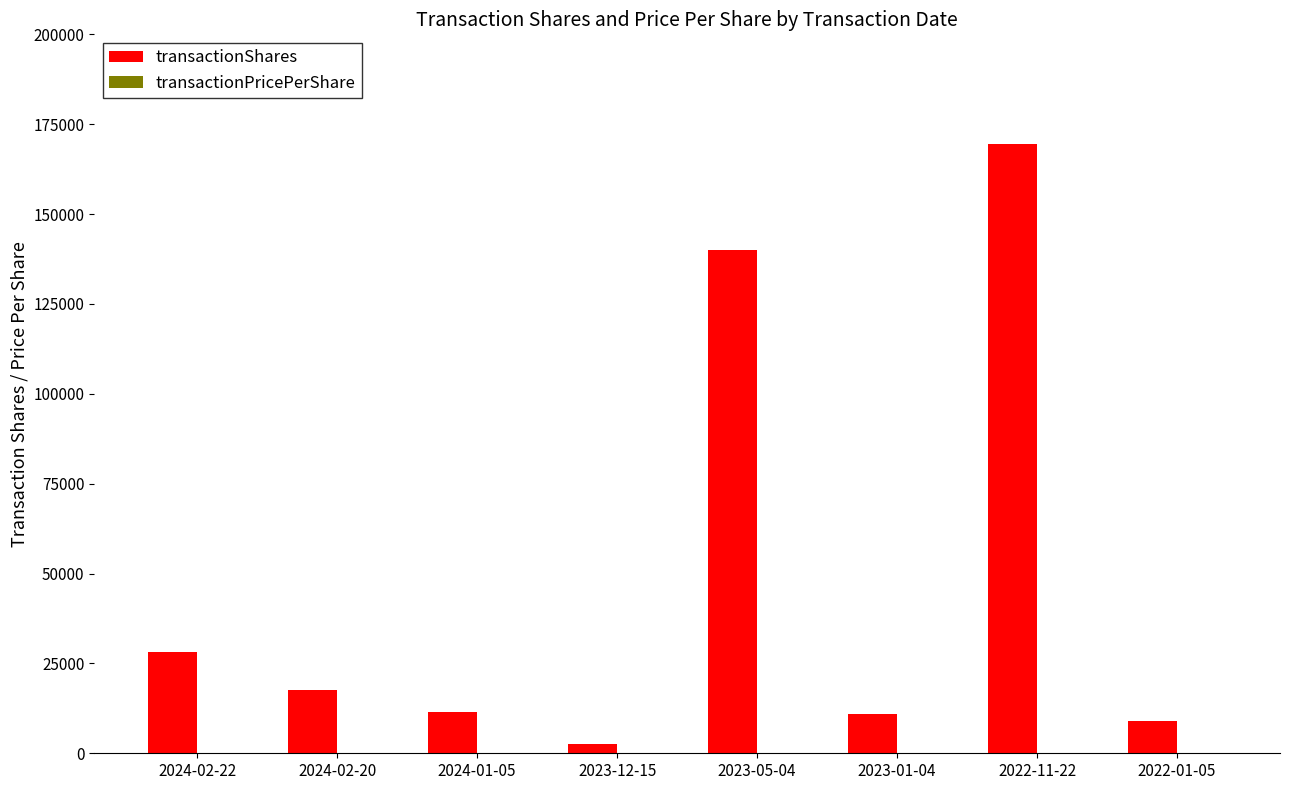

Which category has the highest value in the transactionShares series?

2022-11-22